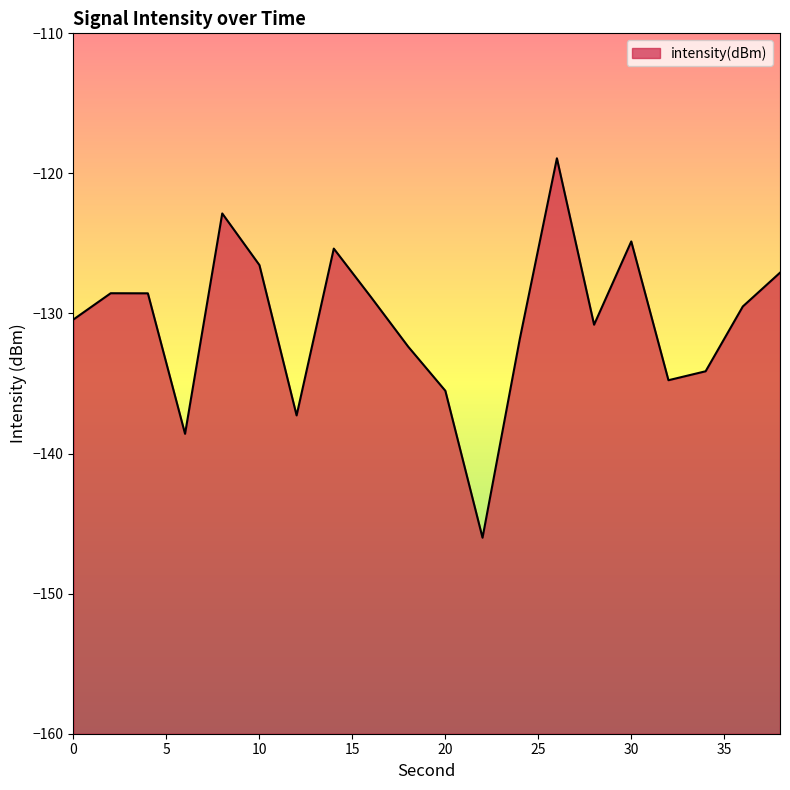

What is the sum of all values?

-2612.8